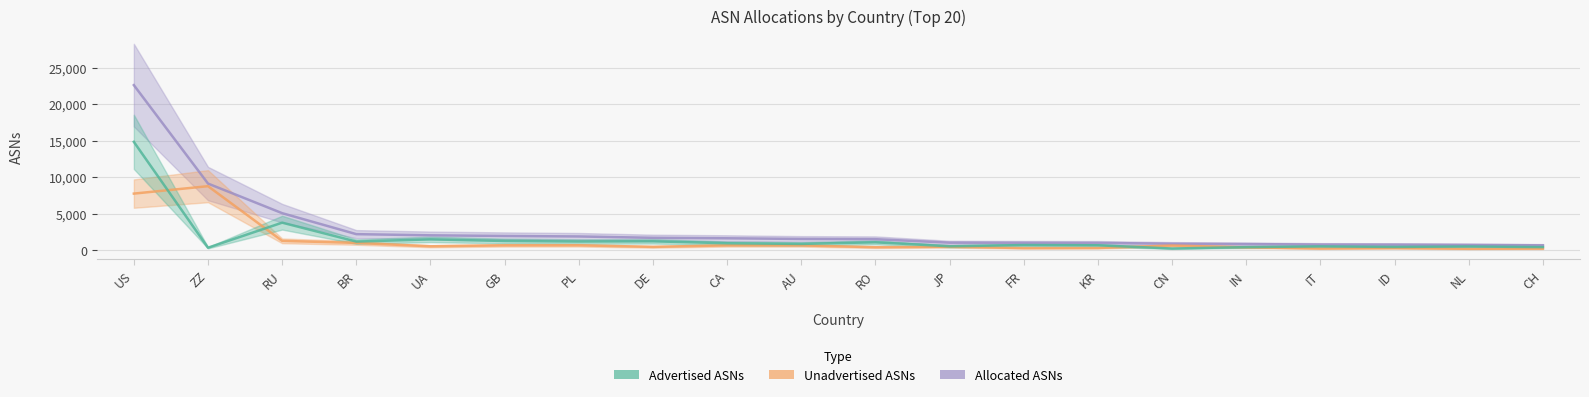

What position from the right is AU?

11